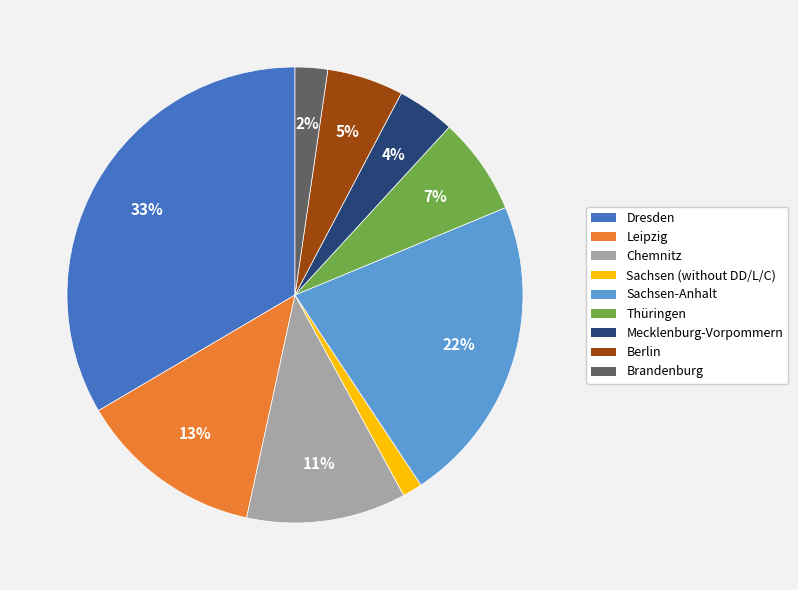

To the nearest percent, what portion does Sachsen-Anhalt represent?

22%